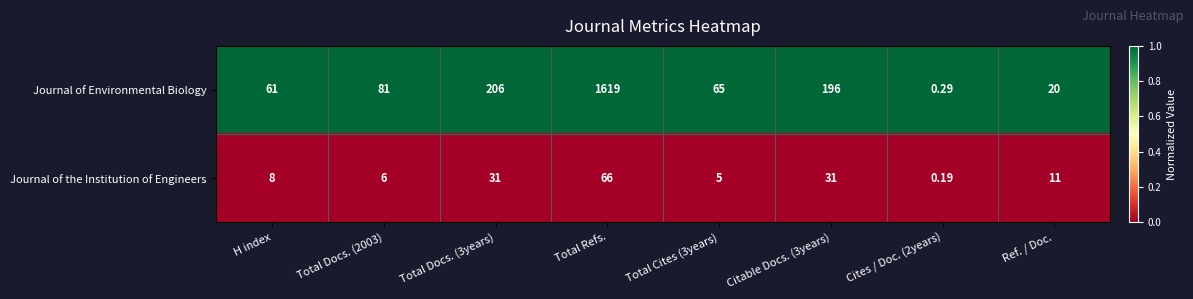

What is the spread (max minus min) of values at Citable Docs. (3years)?

165.0